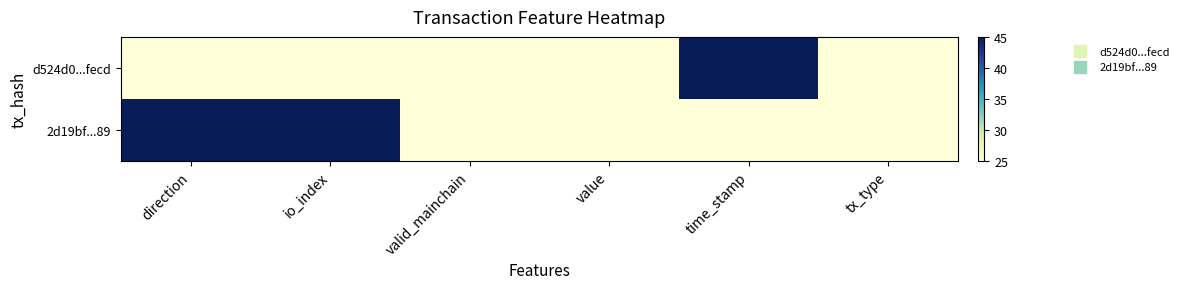

List the series in order of their peak value, highest first.

d524d0...fecd, 2d19bf...89